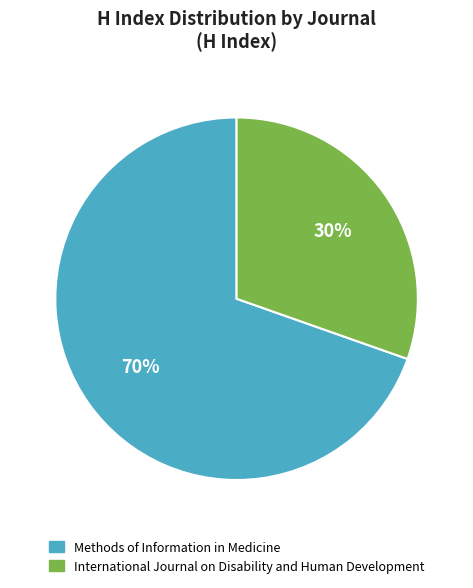

What is the ratio of the value at Methods of Information in Medicine to the value at International Journal on Disability and Human Development?

2.3